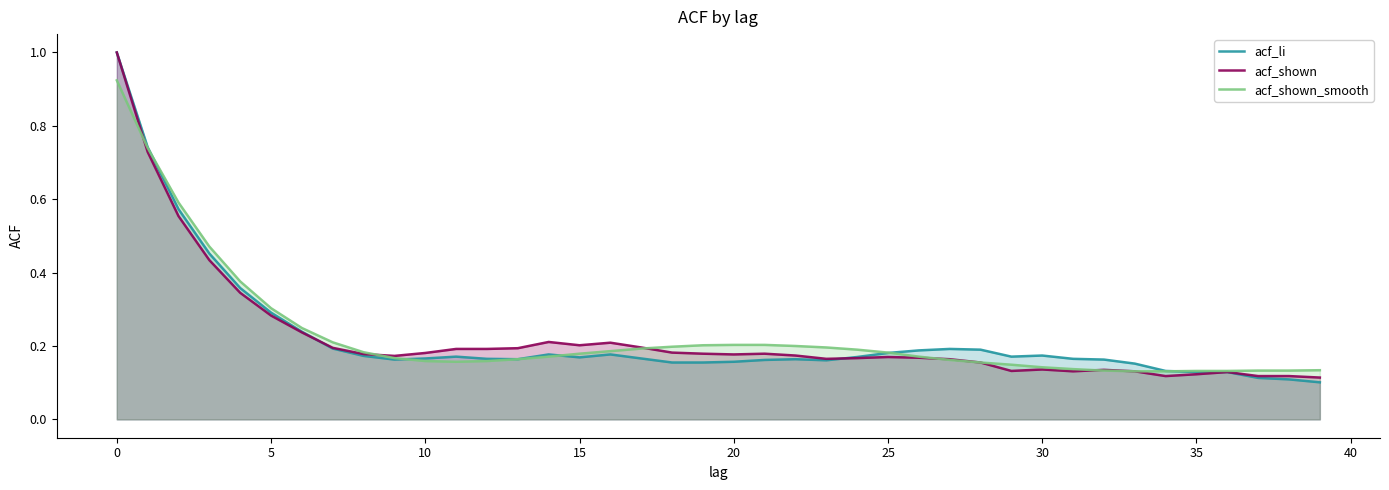

How many lines are shown in the chart?

3